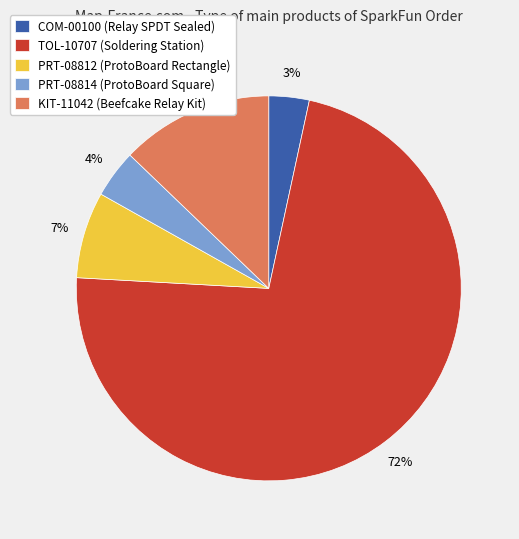

Combined, do TOL-10707 (Soldering Station) and COM-00100 (Relay SPDT Sealed) account for over 50%?

Yes